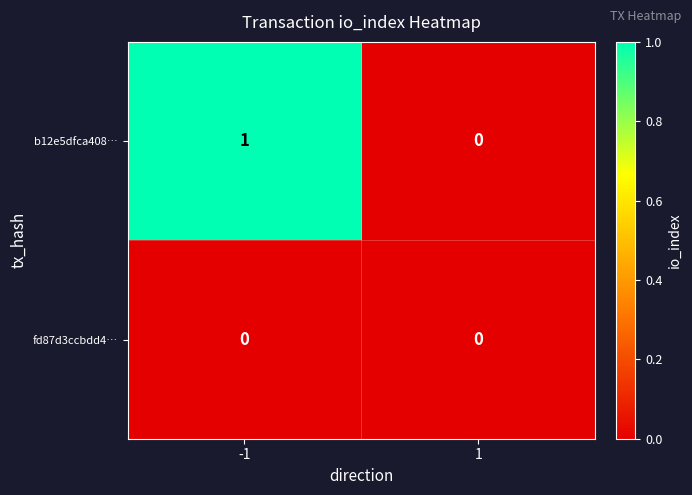

Is it true that b12e5dfca408… equals 1 at -1?

True